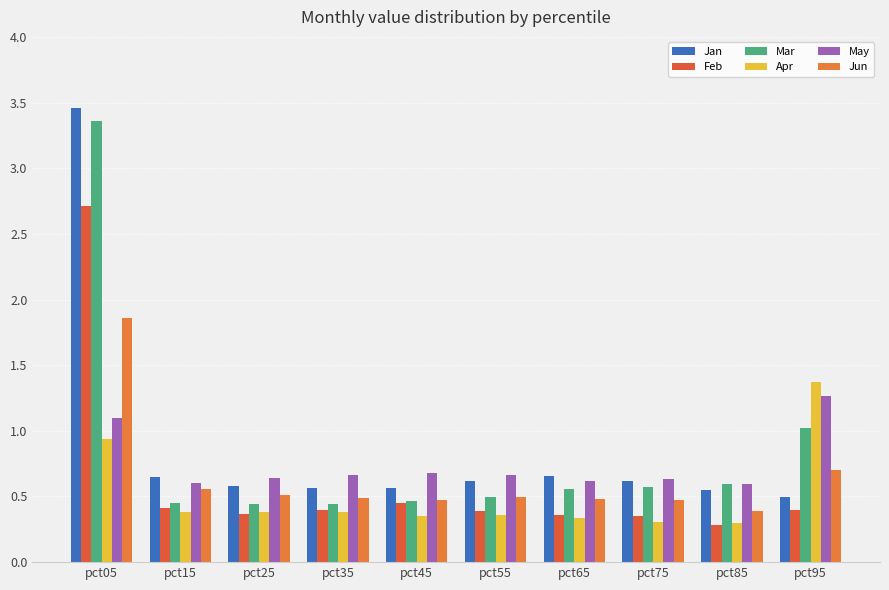

At which label is Jun closest to 1?

pct95